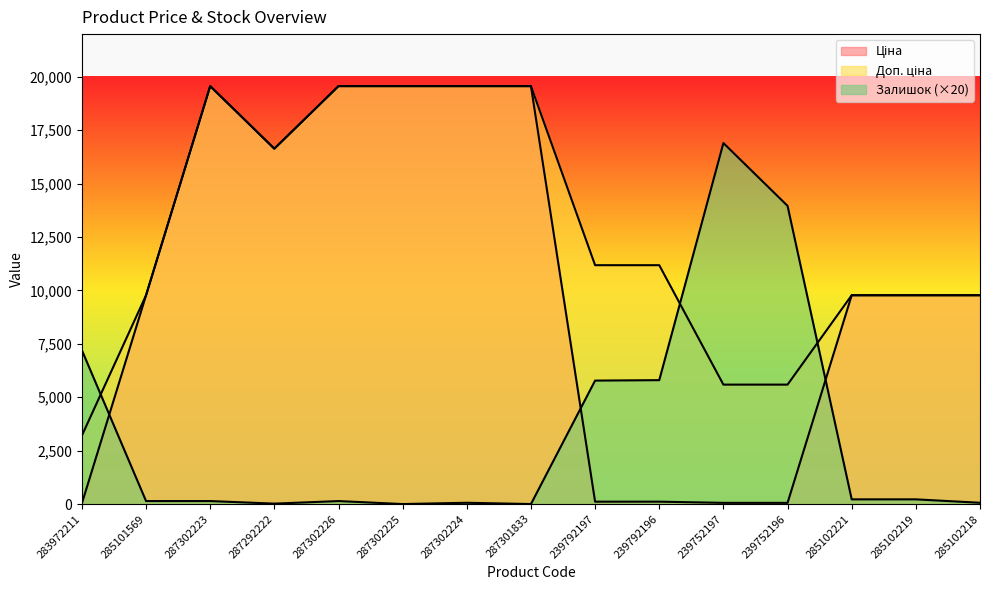

What is the approximate value of Ціна at 239752196?

55.9